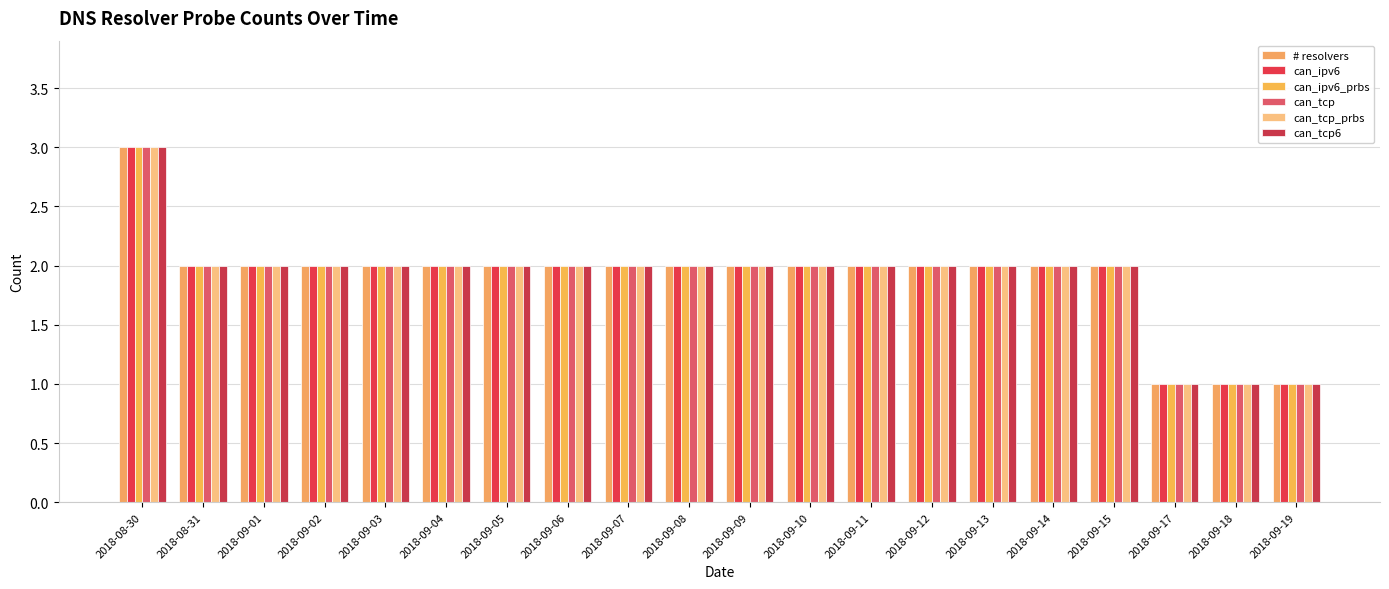

What is the label of the 12th bar from the right?

2018-09-07